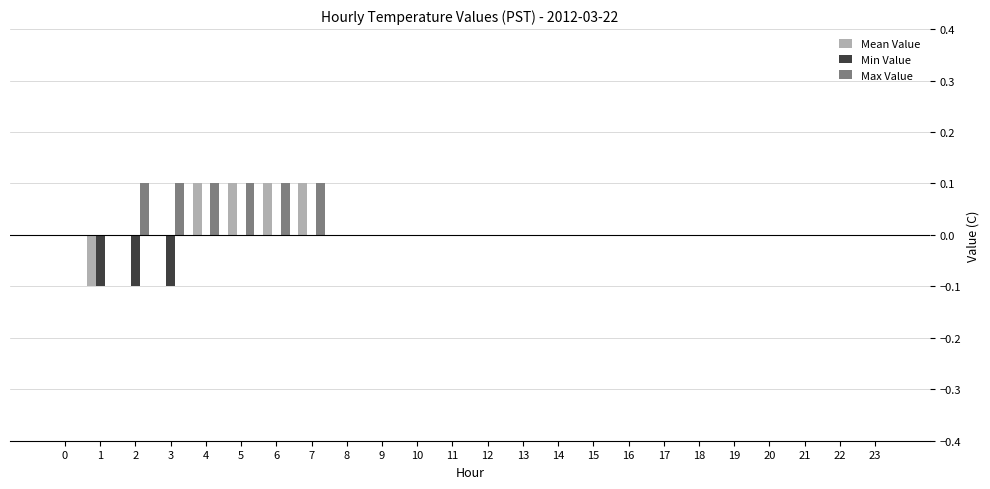

Which series has the largest range (max minus min)?

Mean Value